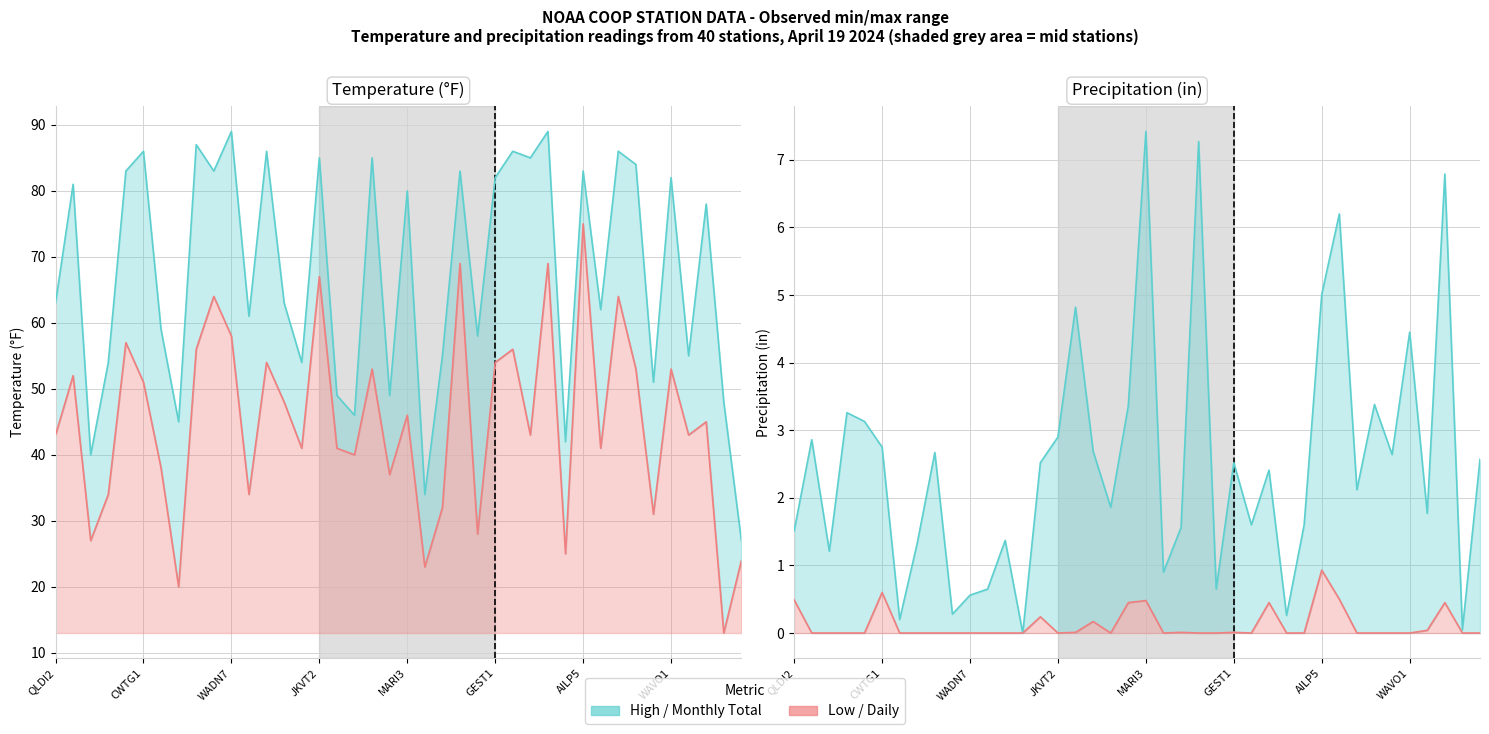

True or false: prec_in and high_f cross at least once.

False